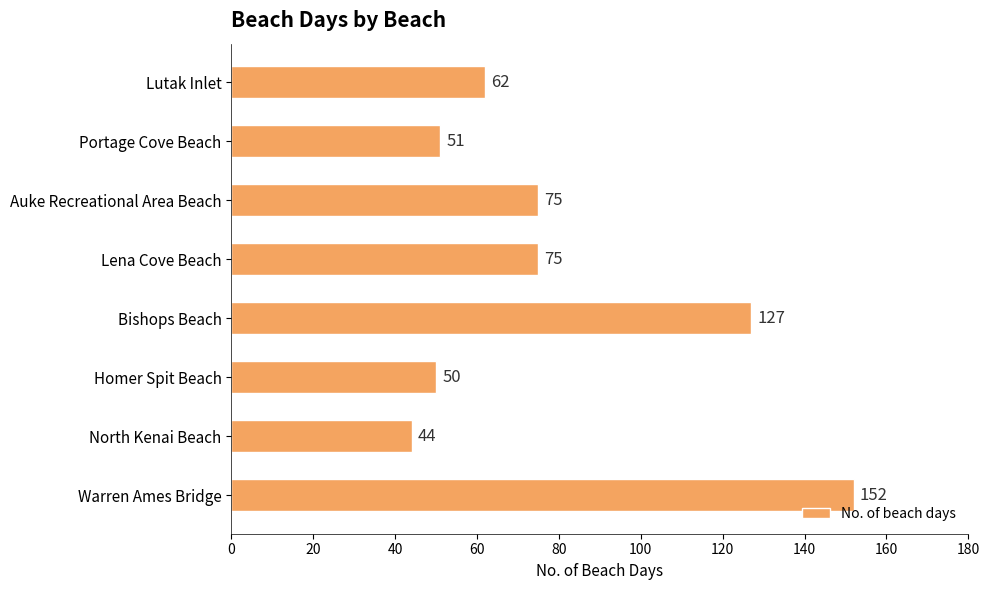

Read the value at Auke Recreational Area Beach, to the nearest 10.

80